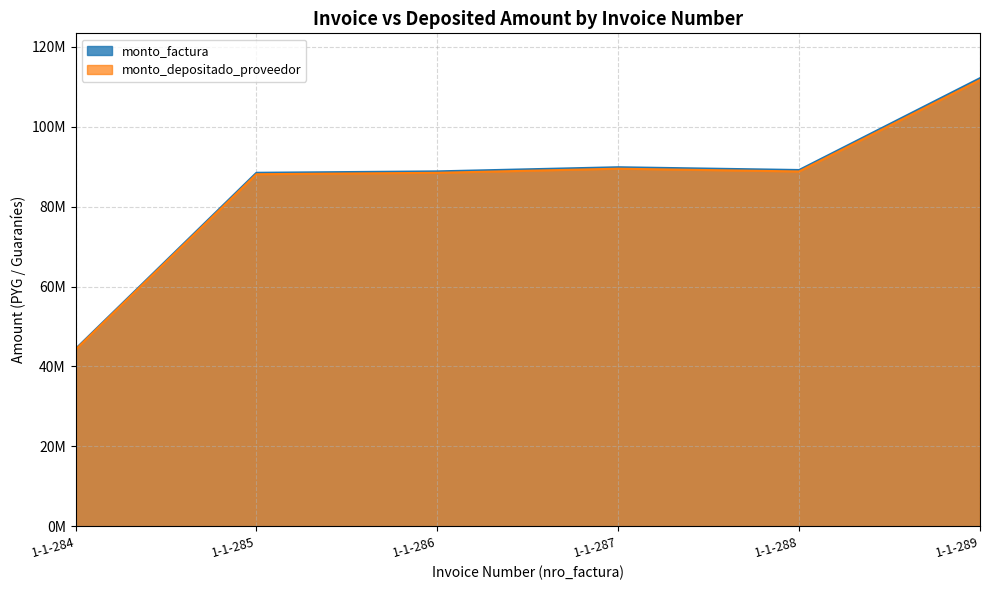

Which has a higher value, 1-1-286 or 1-1-287?

1-1-287